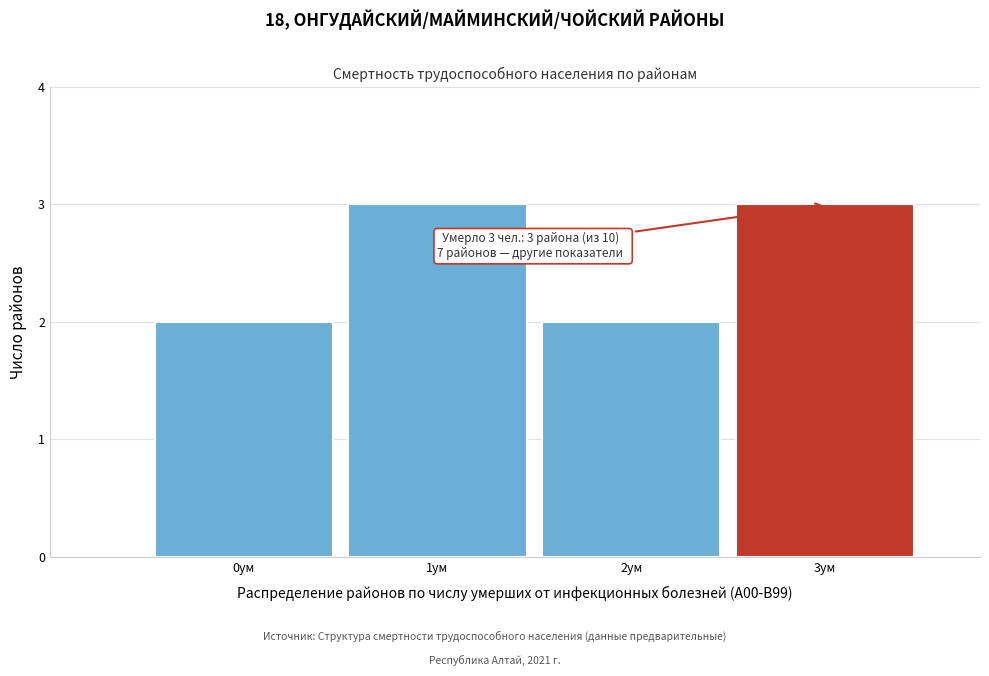

Reading left to right, extract all data points from this chart.

0ум=2	1ум=3	2ум=2	3ум=3